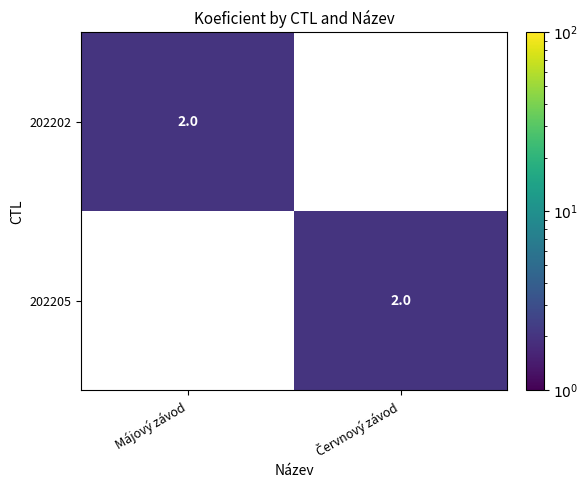

Reading left to right, transcribe all the data shown in this chart.

202202: 2	0
202205: 0	2